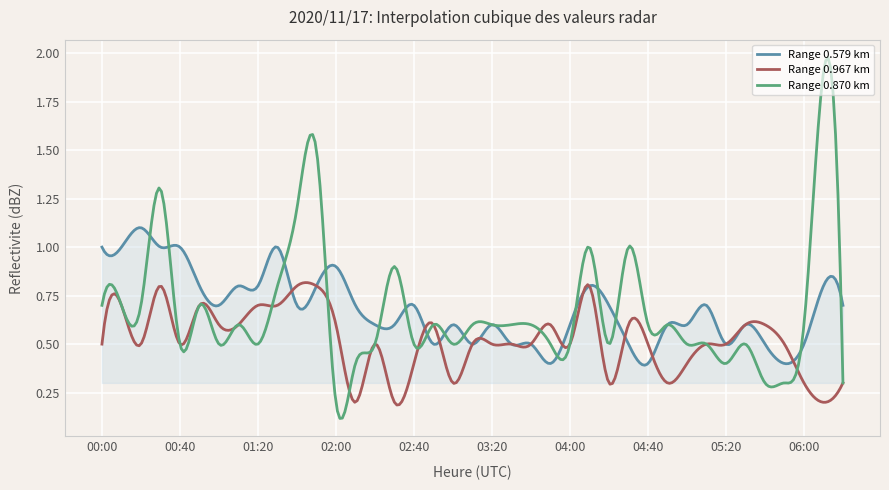

How many lines are shown in the chart?

3